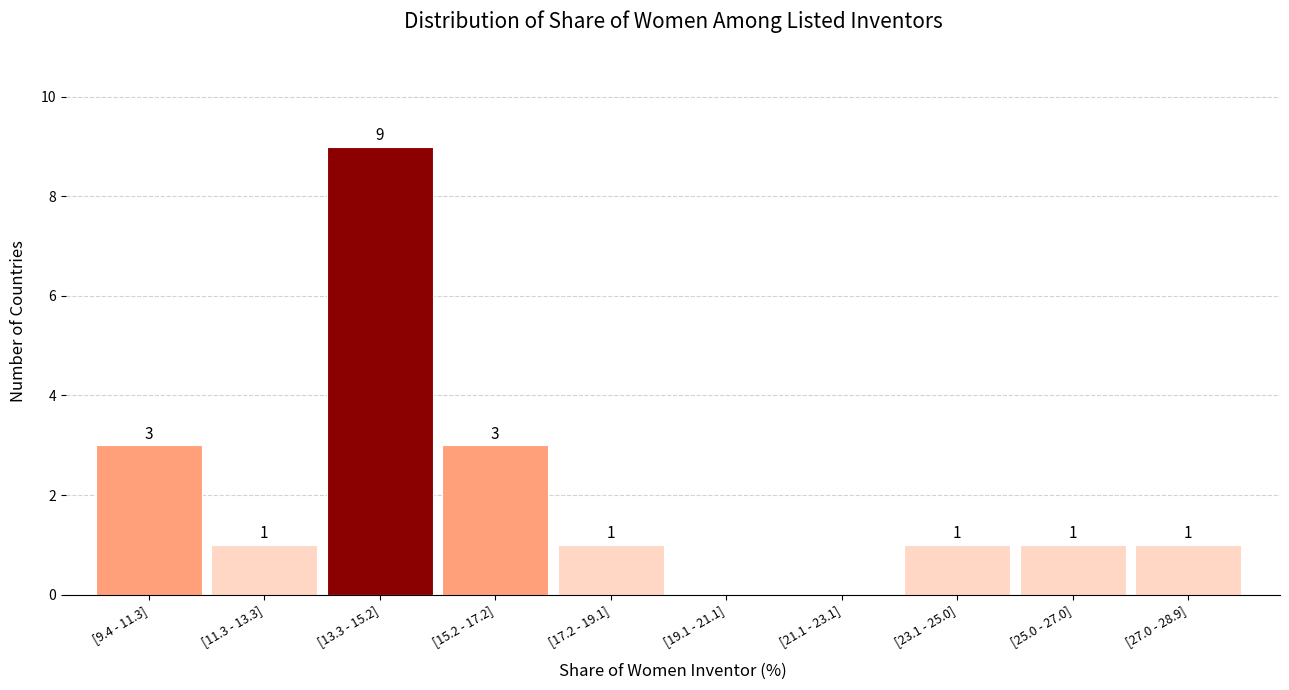

Reading left to right, extract all data points from this chart.

[9.4 - 11.3]=3	[11.3 - 13.3]=1	[13.3 - 15.2]=9	[15.2 - 17.2]=3	[17.2 - 19.1]=1	[19.1 - 21.1]=0	[21.1 - 23.1]=0	[23.1 - 25.0]=1	[25.0 - 27.0]=1	[27.0 - 28.9]=1